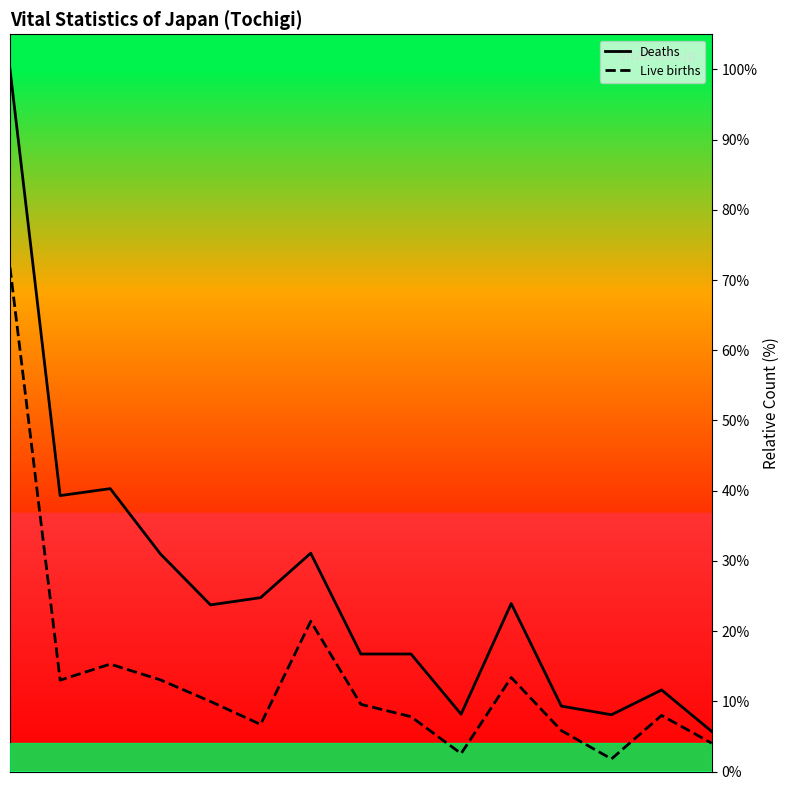

What is the difference between the maximum and minimum values in the Deaths series?

94.3